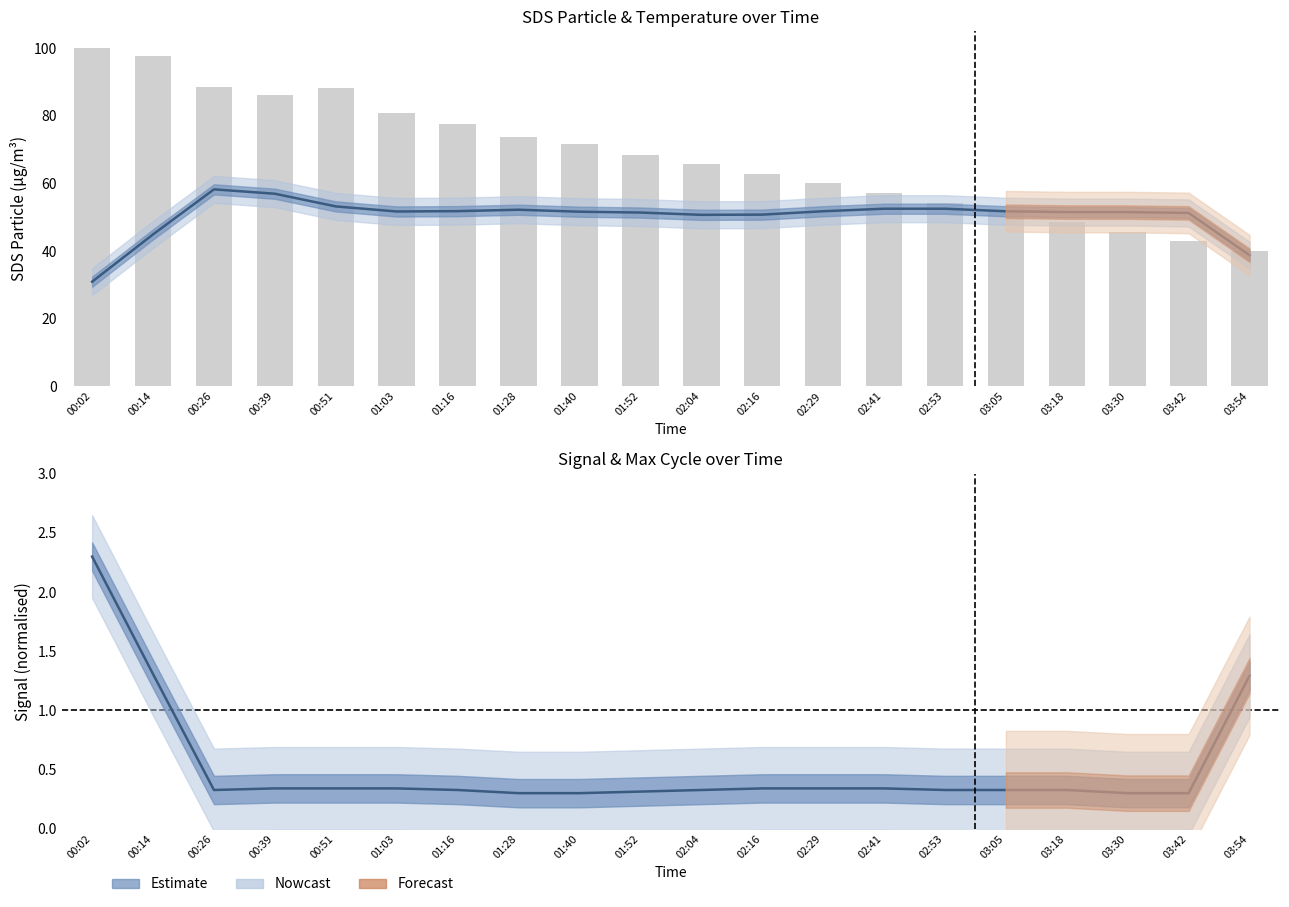

What is the difference between the second highest and minimum values in the Signal series?

1.0